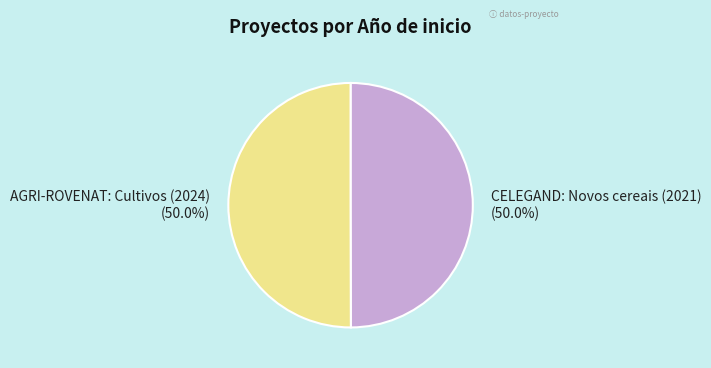

How many slices are in this pie chart?

2